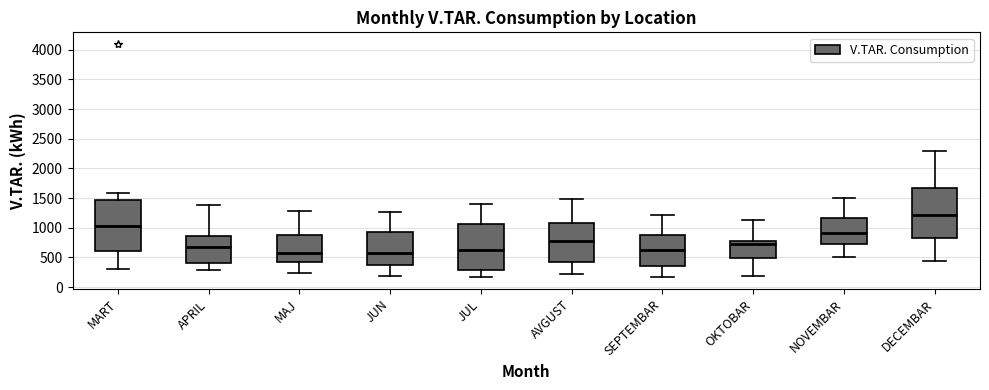

Where does the lower whisker of the box for OKTOBAR end on the y-axis? The values are not printed on the chart, so give them approximately, as read against the axis.

200